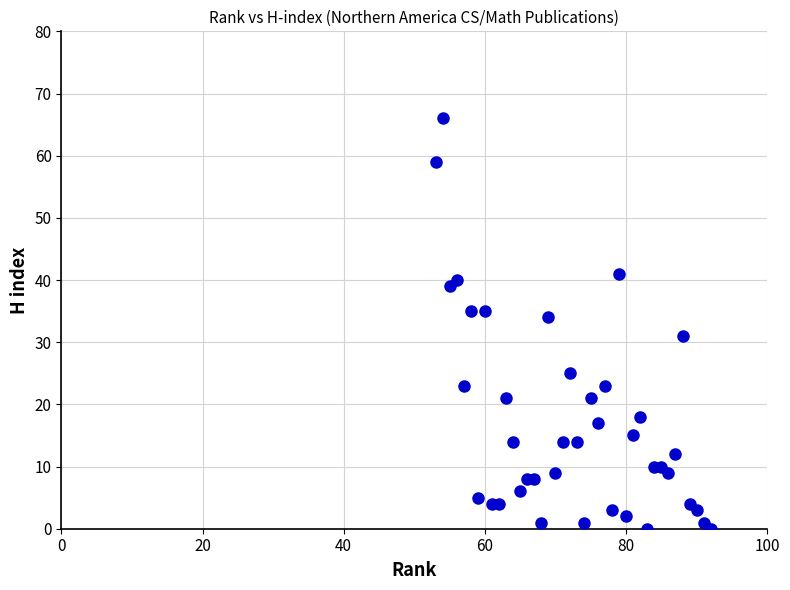

What is the range of X values (max minus min)?

39